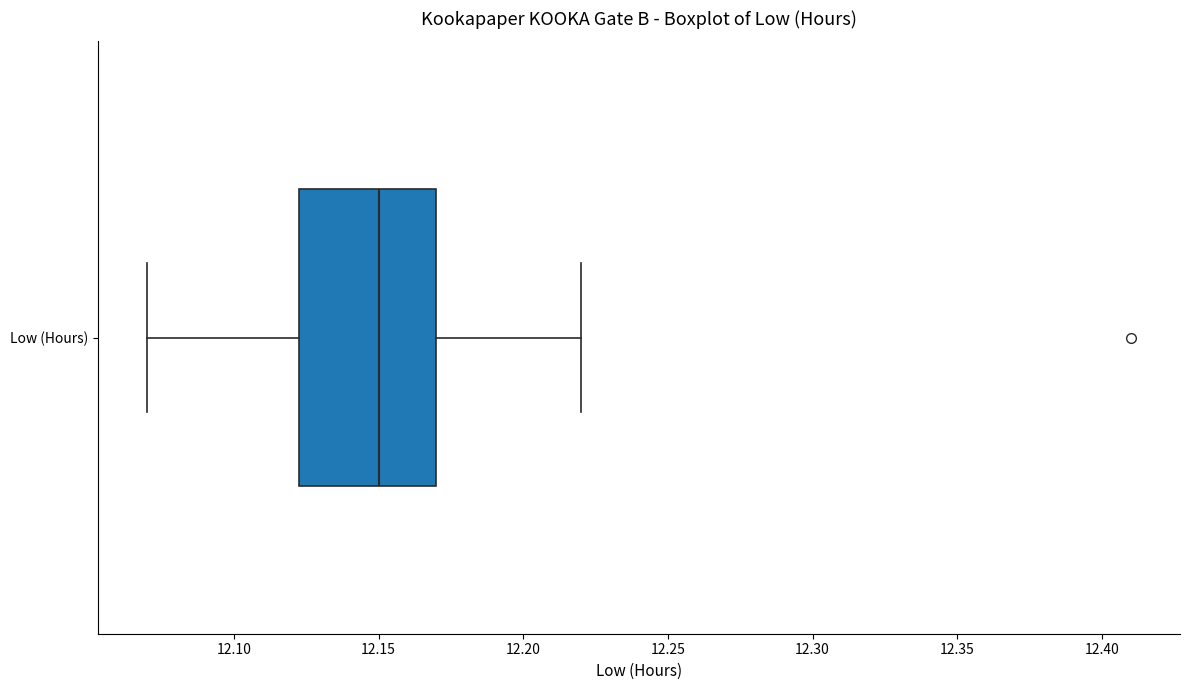

Where is the right edge of the box for Low (Hours) on the x-axis? The values are not printed on the chart, so give them approximately, as read against the axis.

12.170